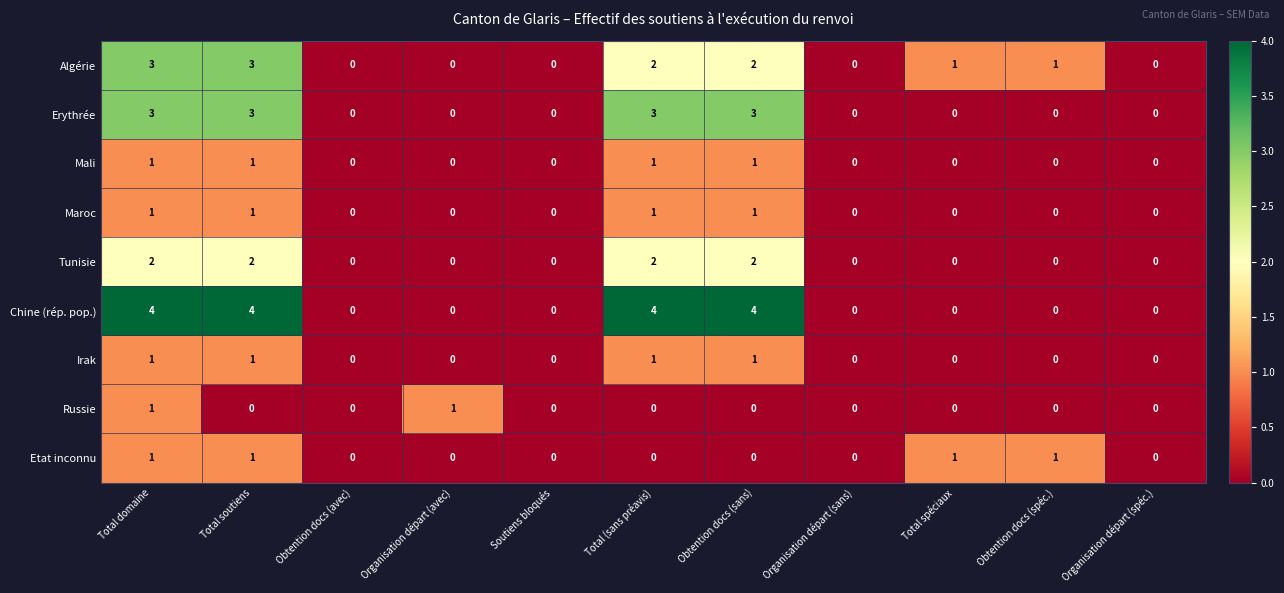

Where does the Algérie series first go above 1?

Total domaine